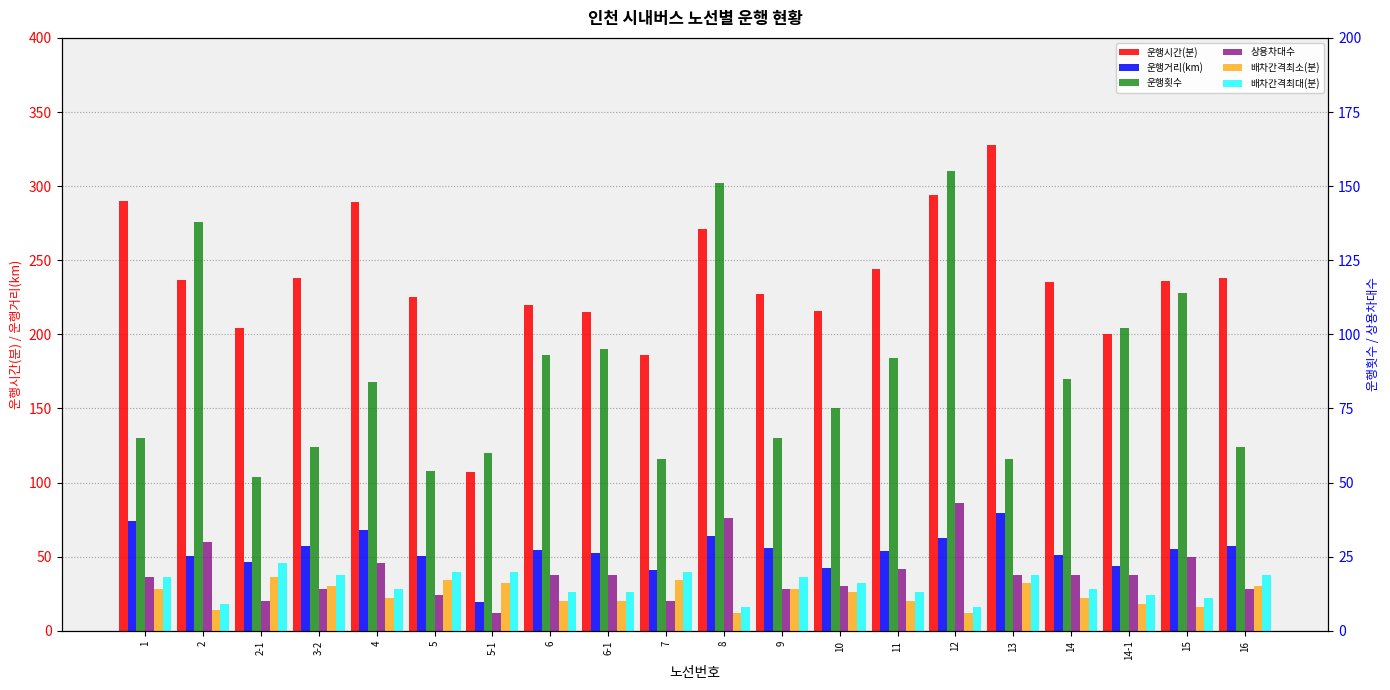

How many groups of bars are there?

20